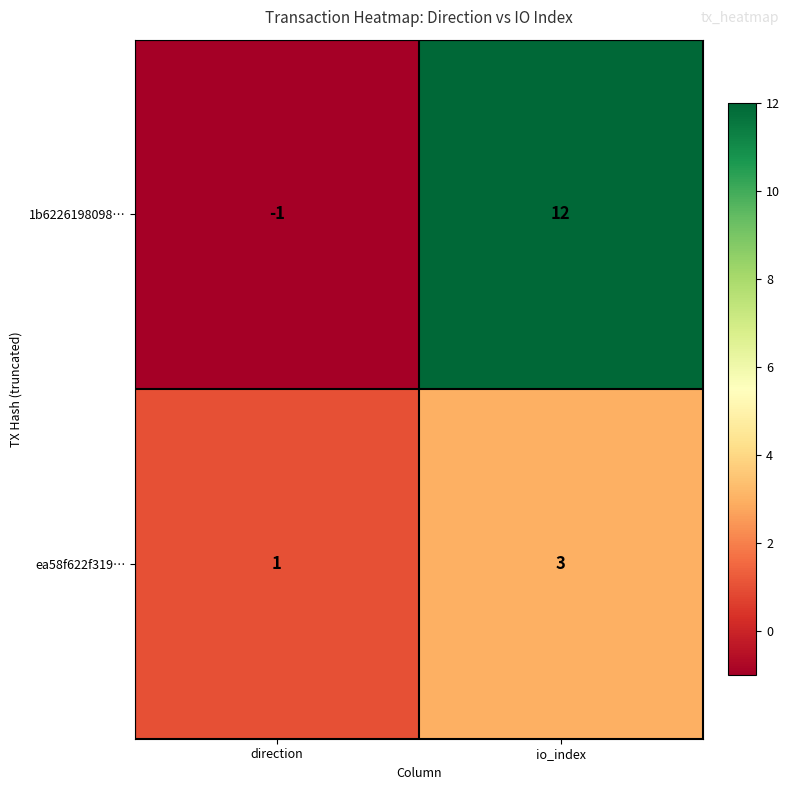

Reading left to right, transcribe all the data shown in this chart.

1b6226198098…: direction=-1	io_index=12
ea58f622f319…: direction=1	io_index=3